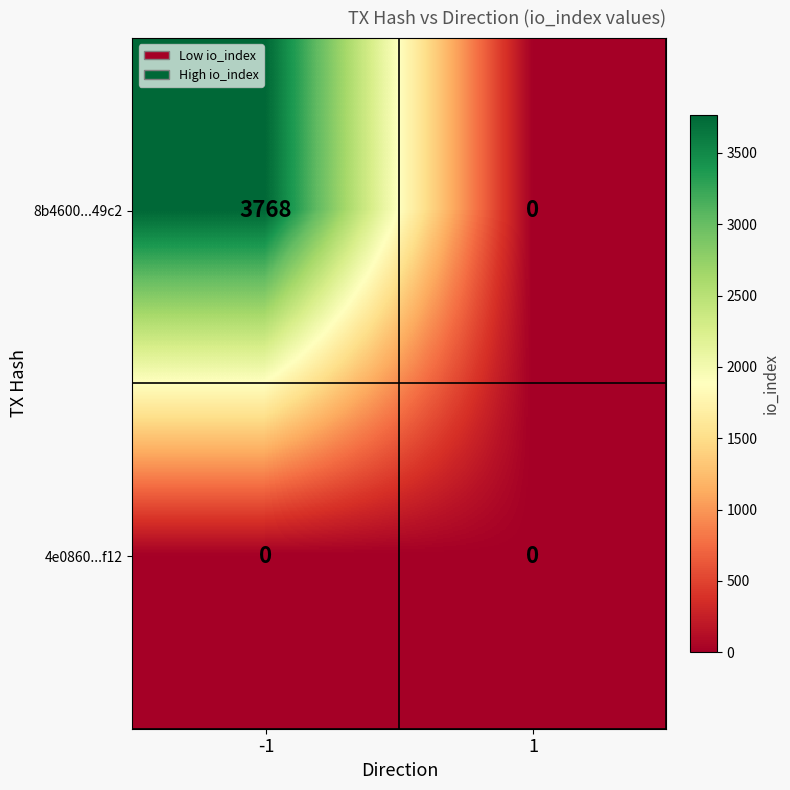

Which series has the largest total across all categories?

8b4600...49c2